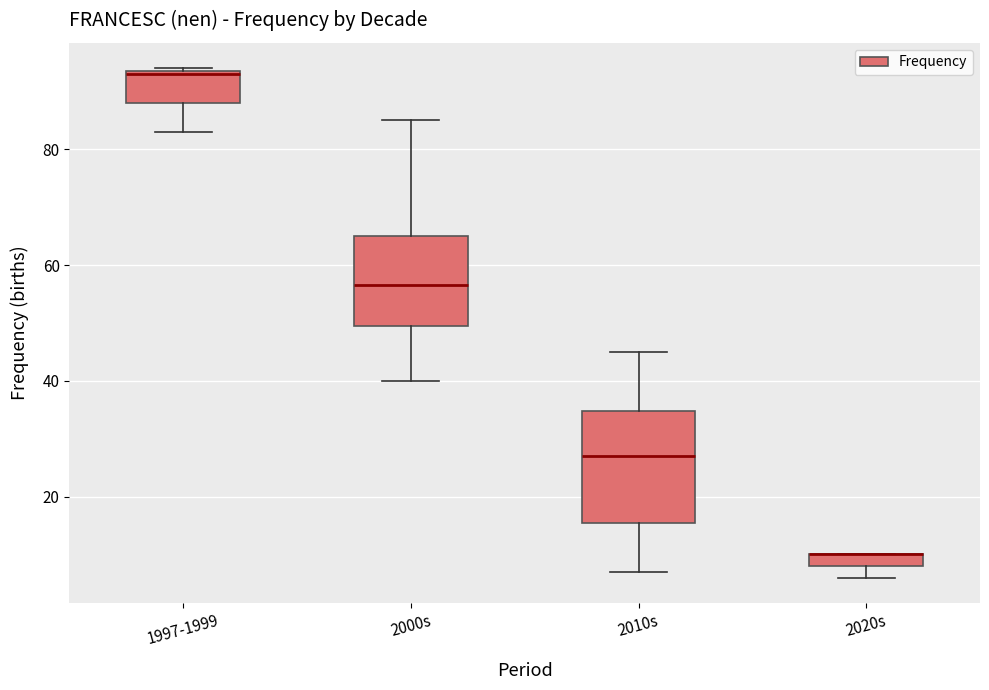

Where is the upper edge of the box for 1997-1999 on the y-axis? The values are not printed on the chart, so give them approximately, as read against the axis.

94